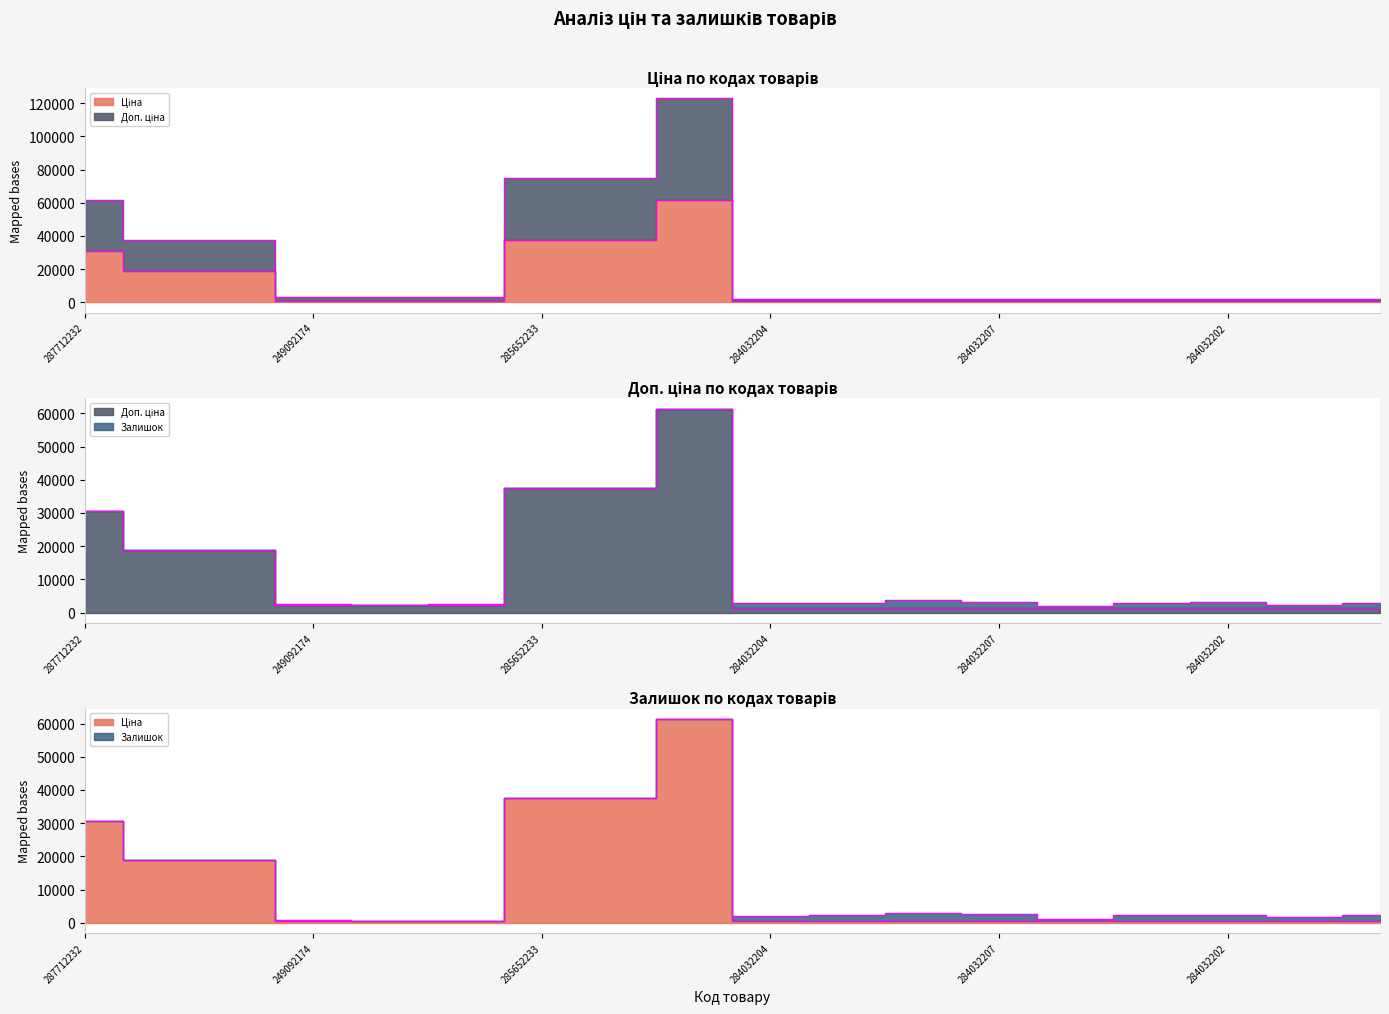

True or false: Доп. ціна and Ціна cross at least once.

False